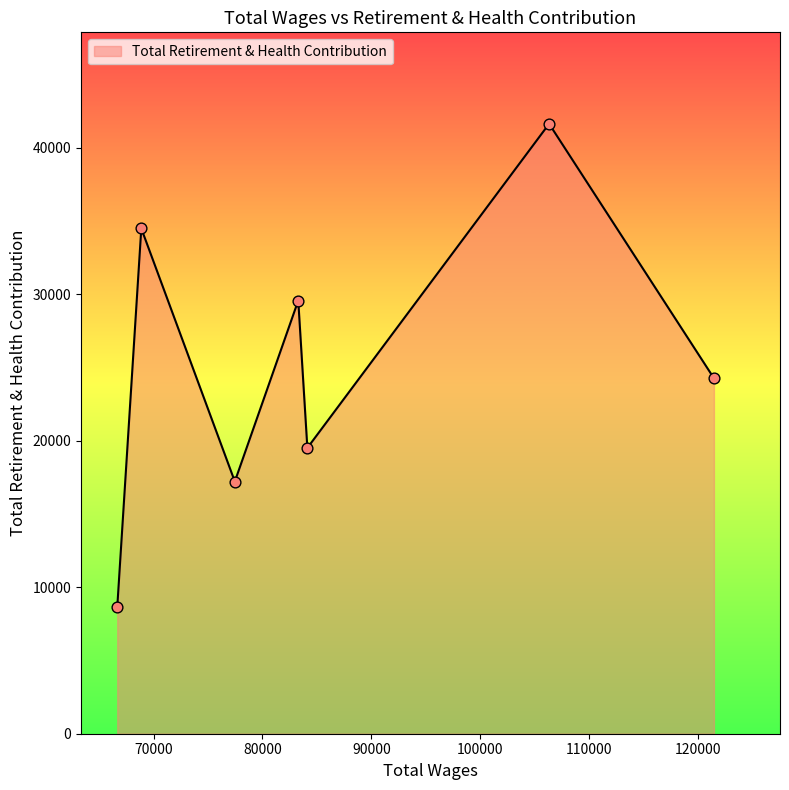

What is the greatest value displayed?

41649